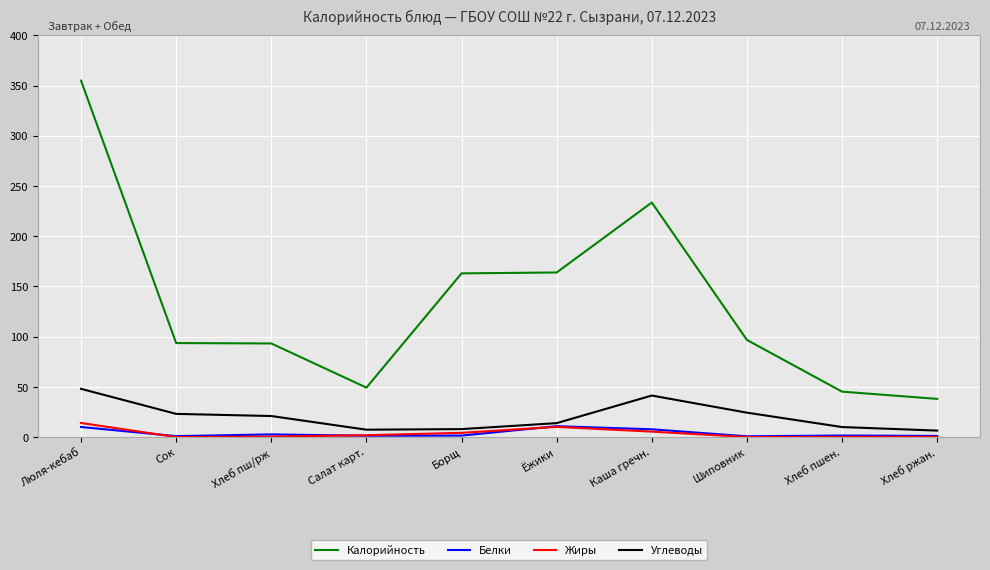

What position from the right is Хлеб ржан.?

1